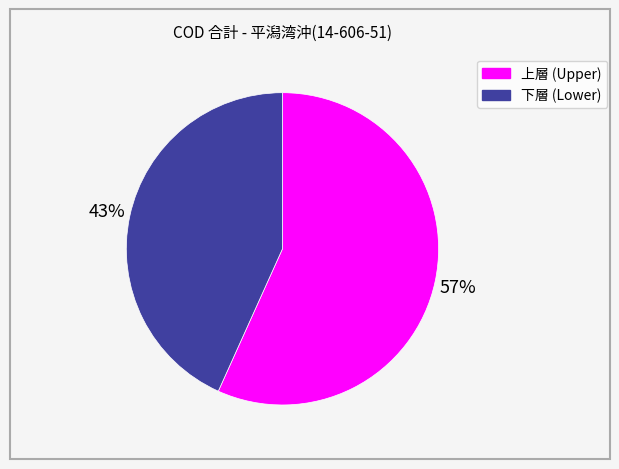

Is there any slice that represents more than half of the pie?

Yes